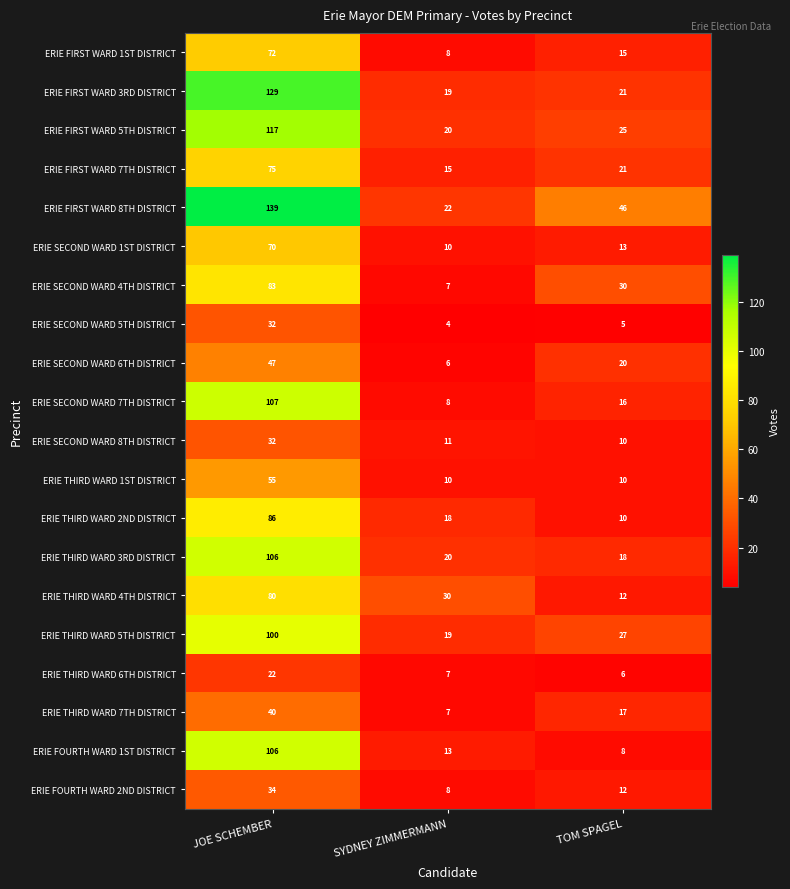

Which series has the largest total across all categories?

ERIE FIRST WARD 8TH DISTRICT